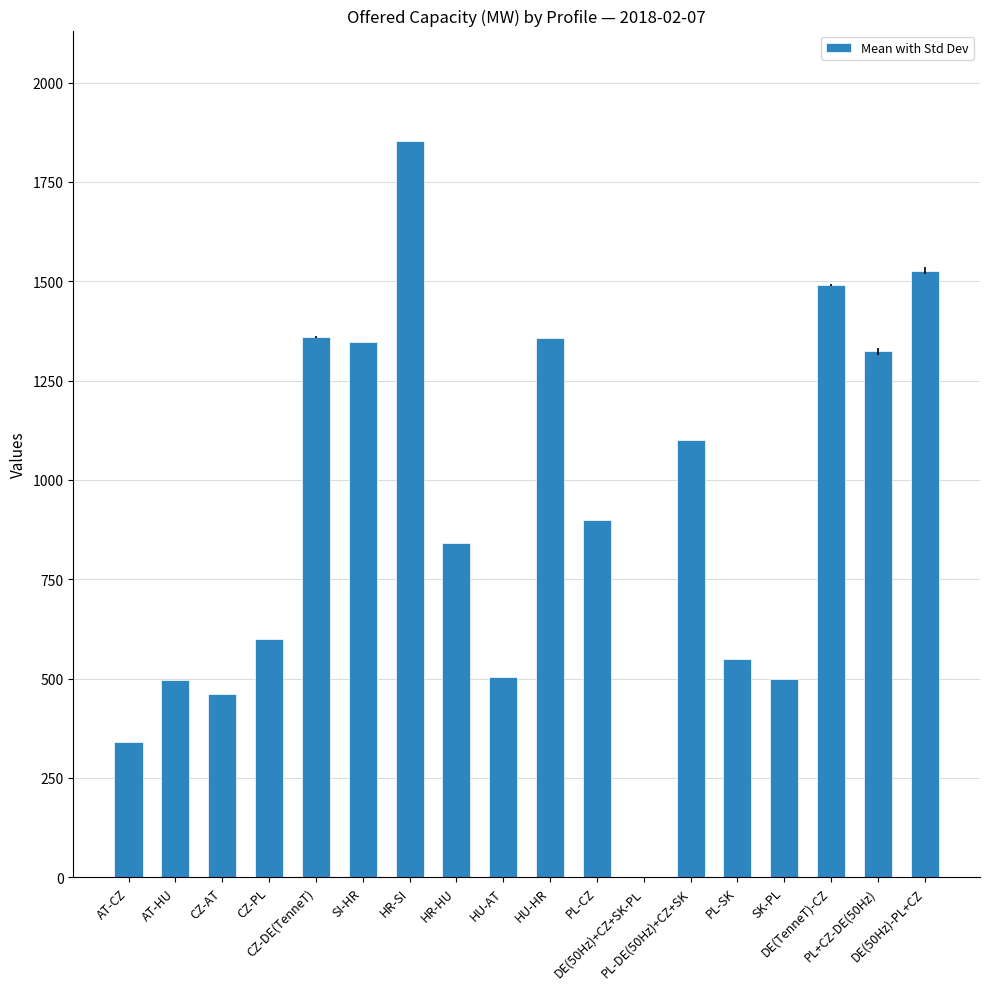

True or false: the data shows 1526.7 at DE(50Hz)-PL+CZ.

True